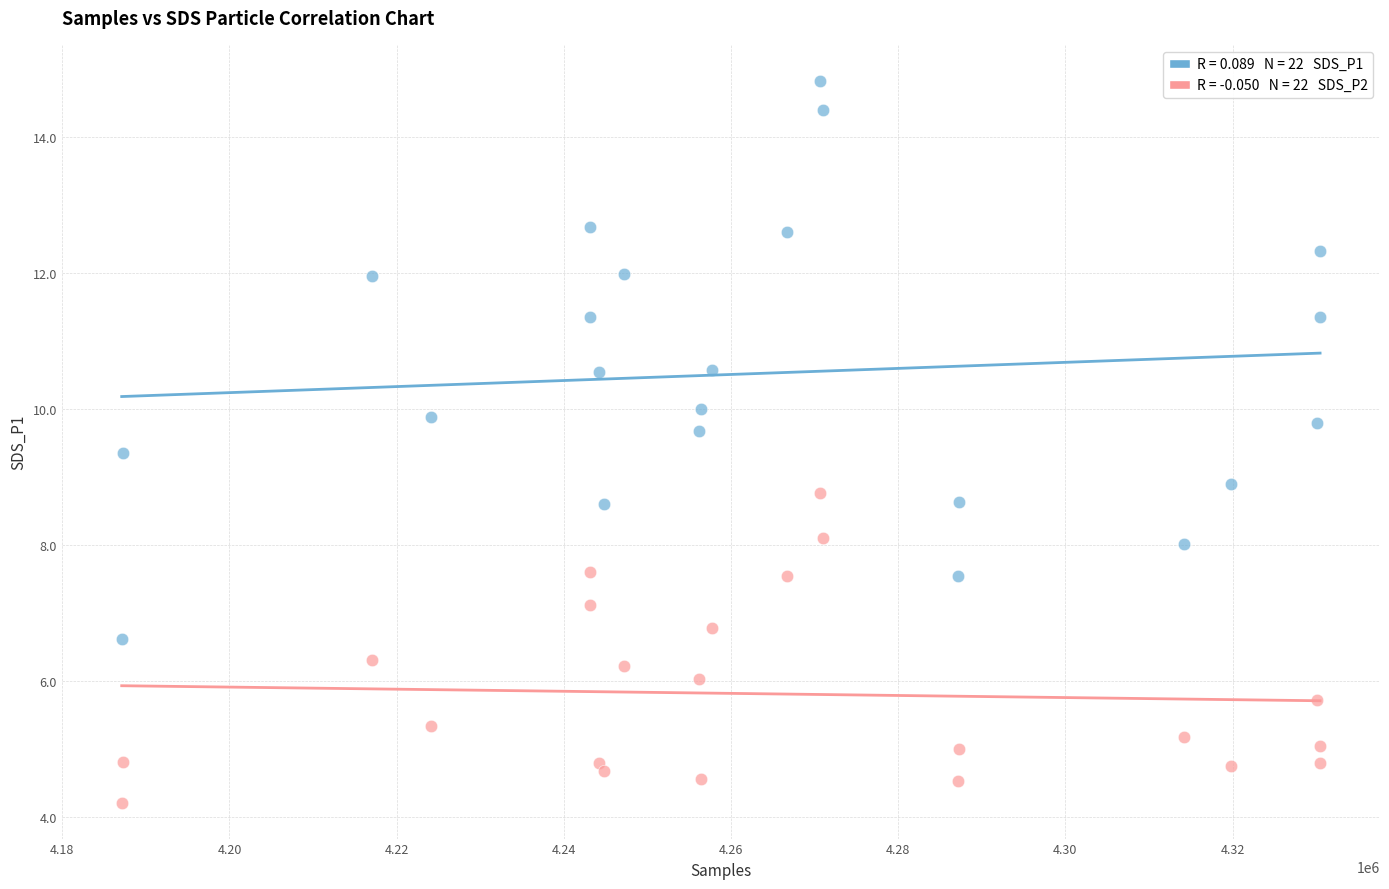

Across all data points, what is the range of X values (max minus min)?

143355.0